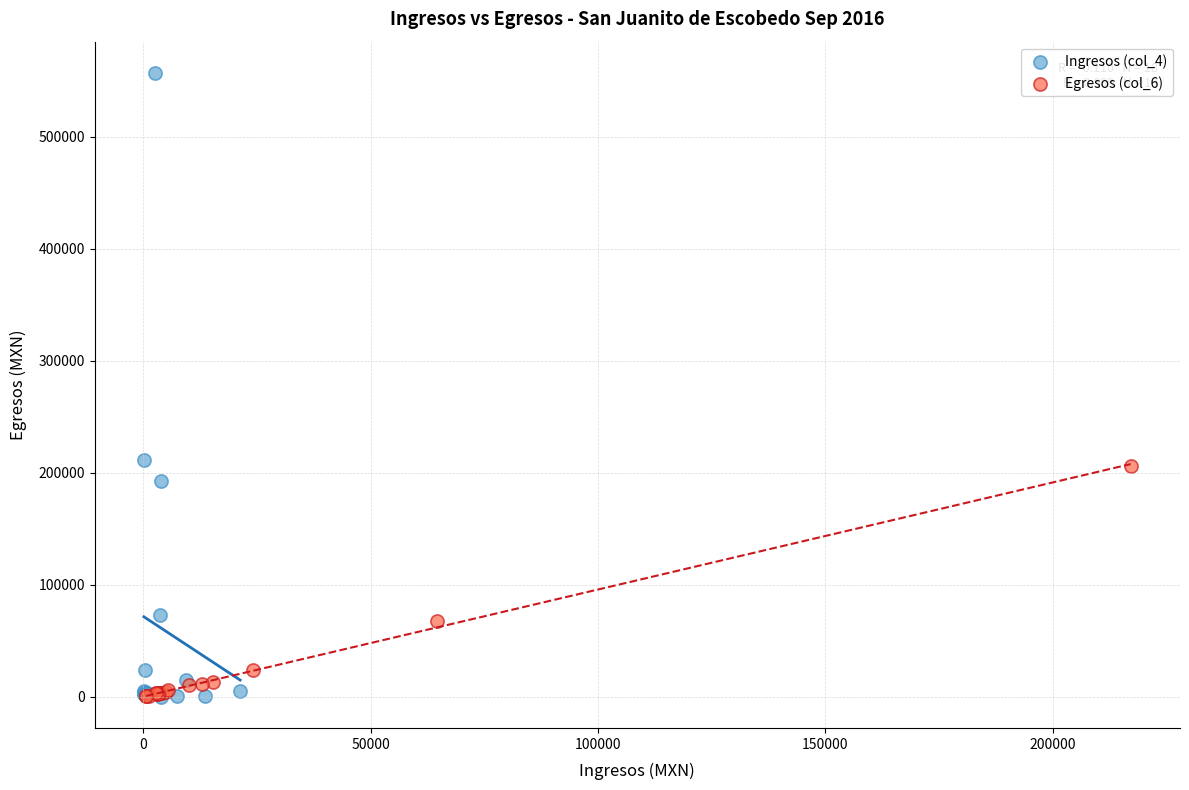

Which series contains the highest Y value?

Ingresos (col_4)